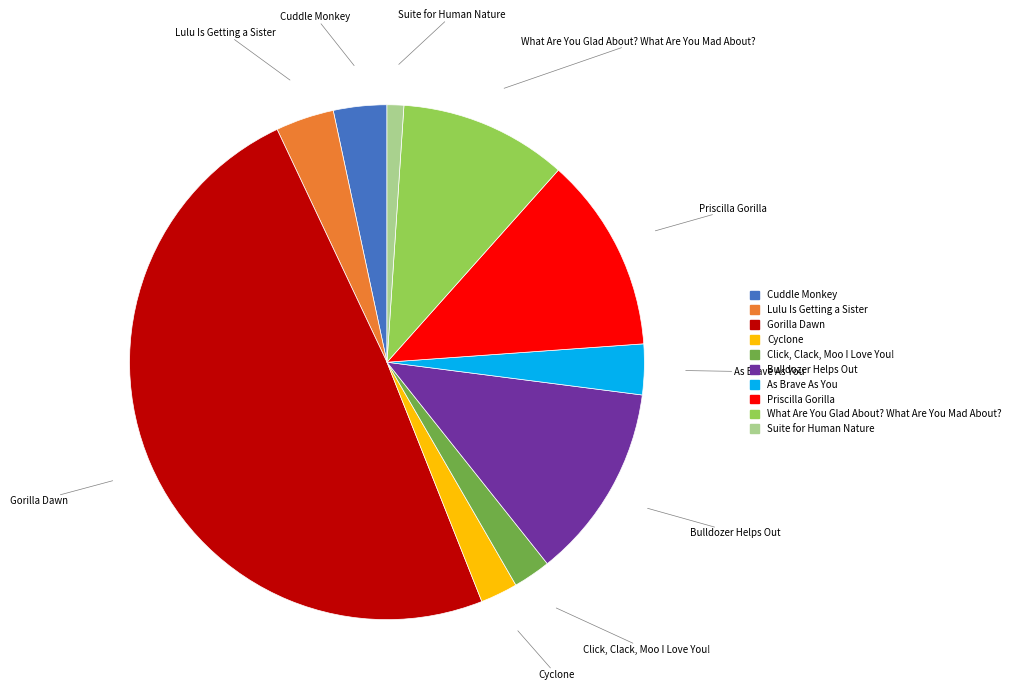

The Lulu Is Getting a Sister slice represents 4% of the pie. True or false?

True